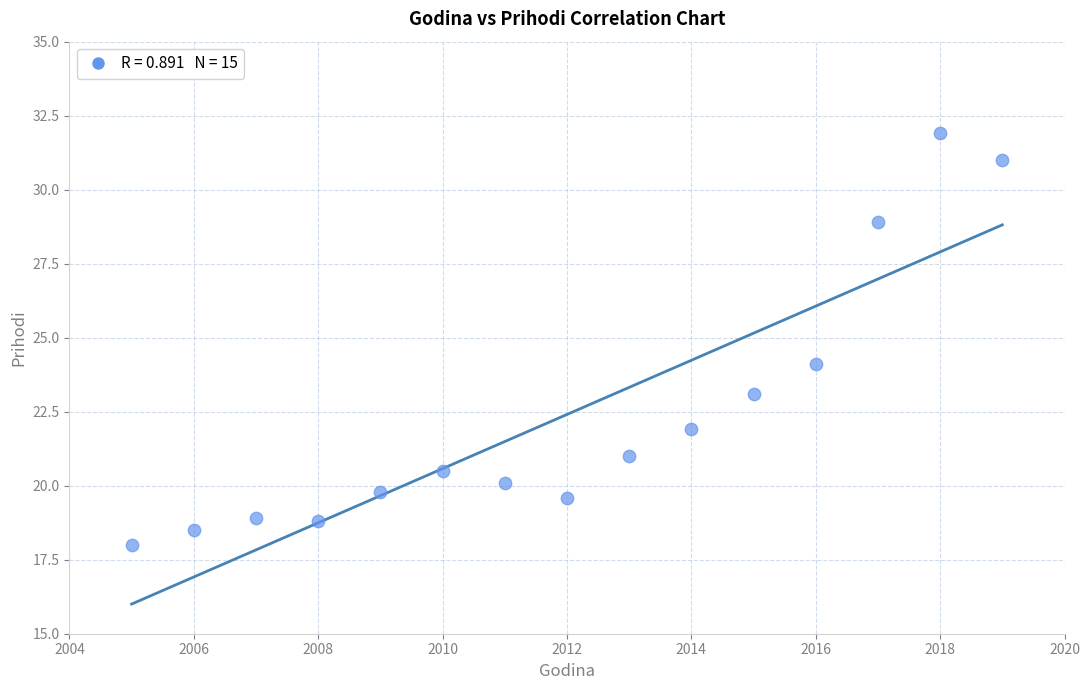

What is the range of X values (max minus min)?

14.0